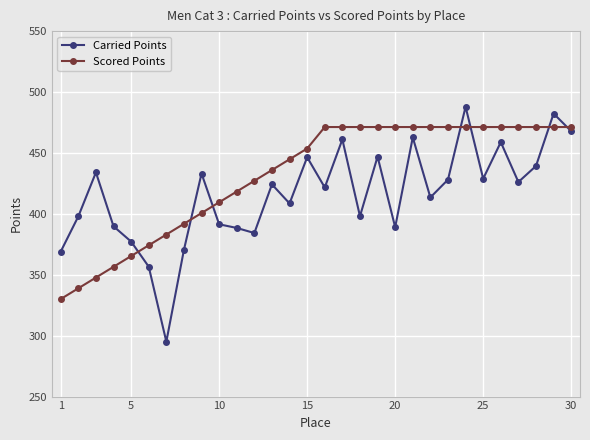

What is the sum of all Carried Points values?

12478.8